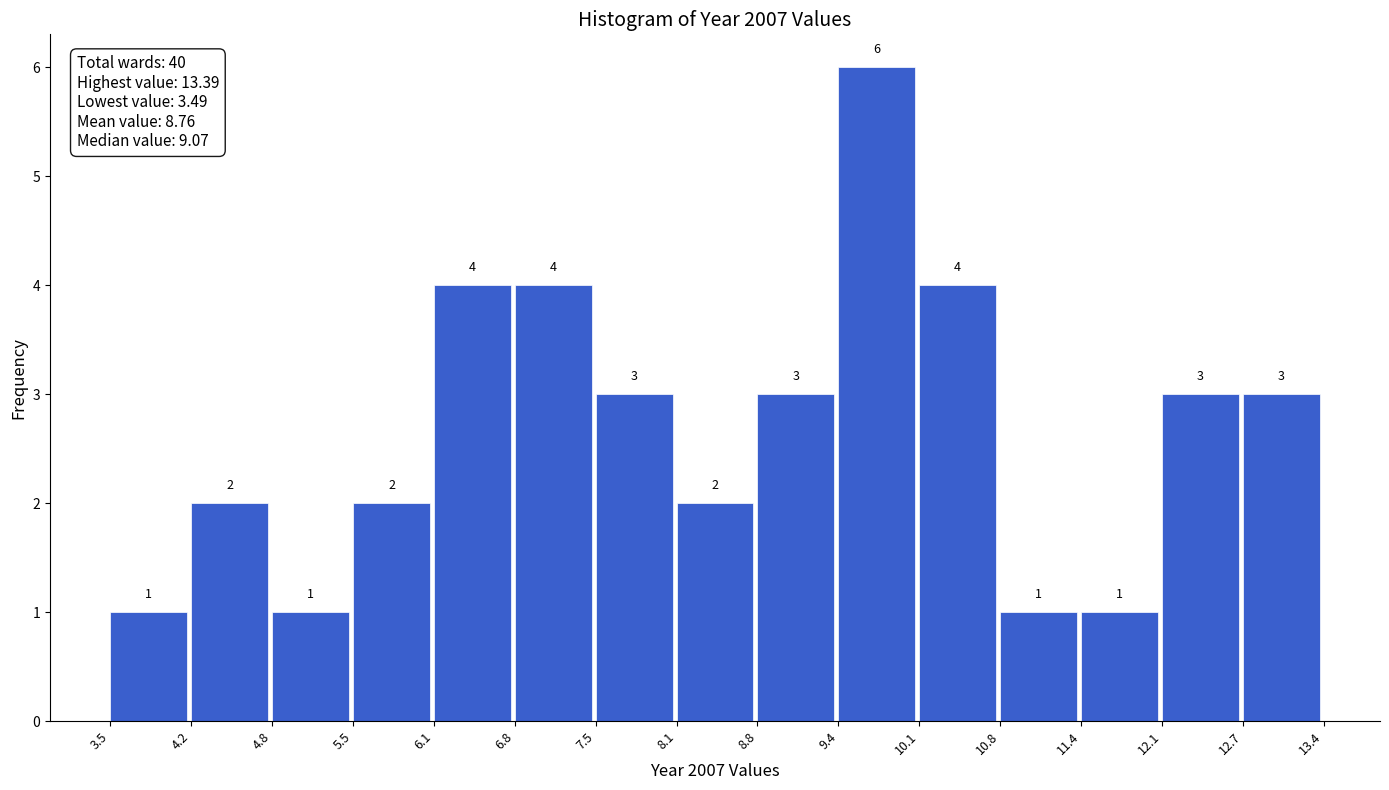

How tall is the bar that spans 8.8 to 9.4 on the x-axis?

3